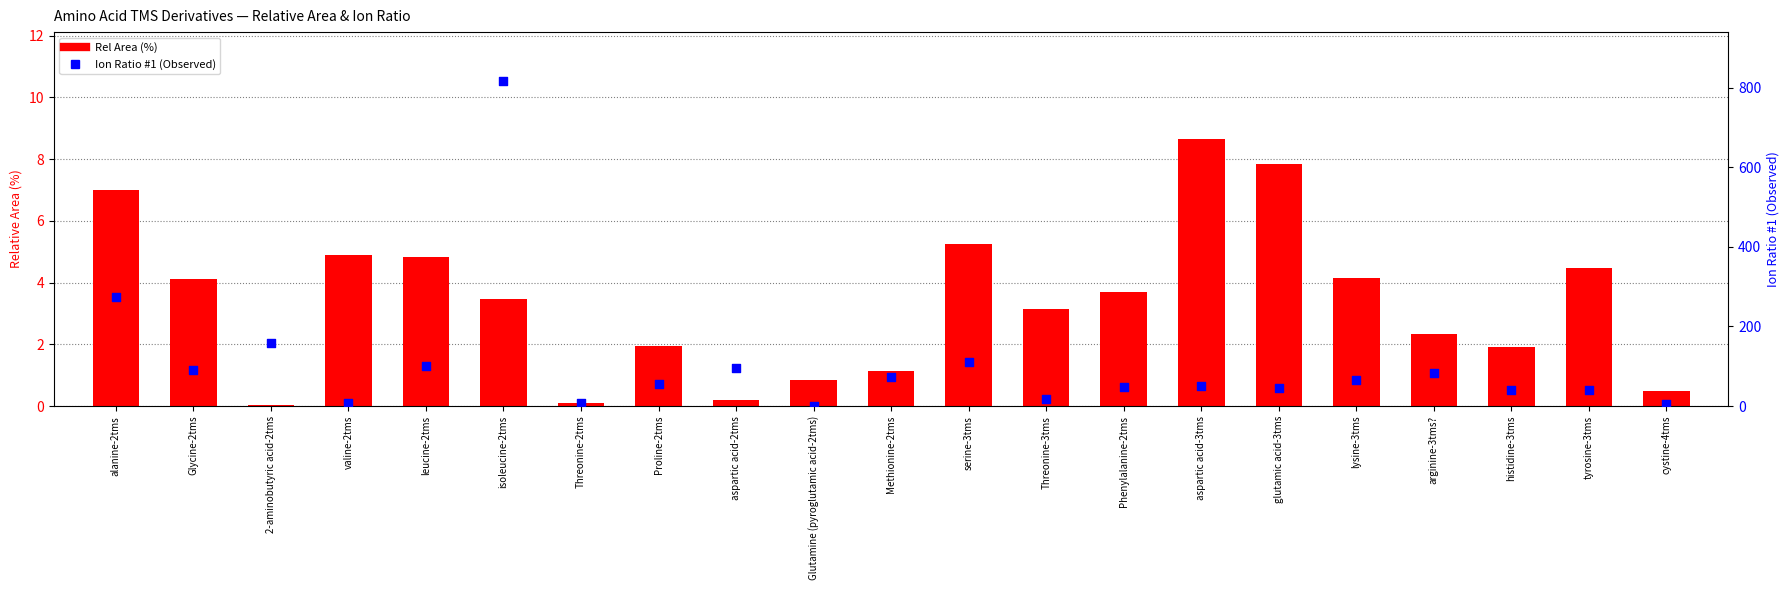

What is the total value across all series at leucine-2tms?

104.9